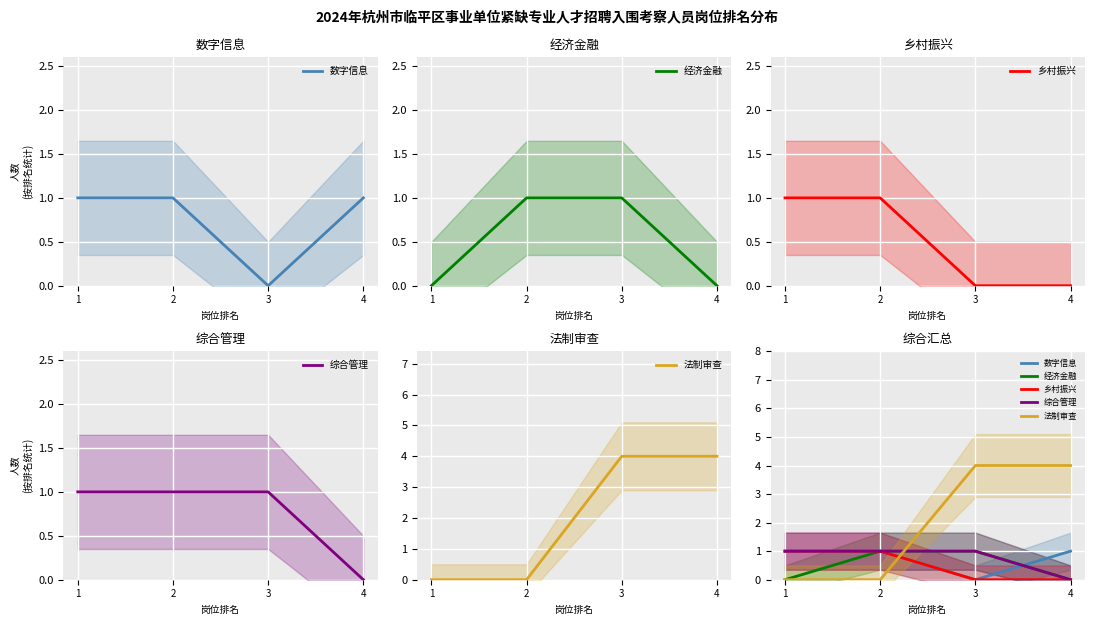

True or false: 综合管理 and 经济金融 cross at least once.

False